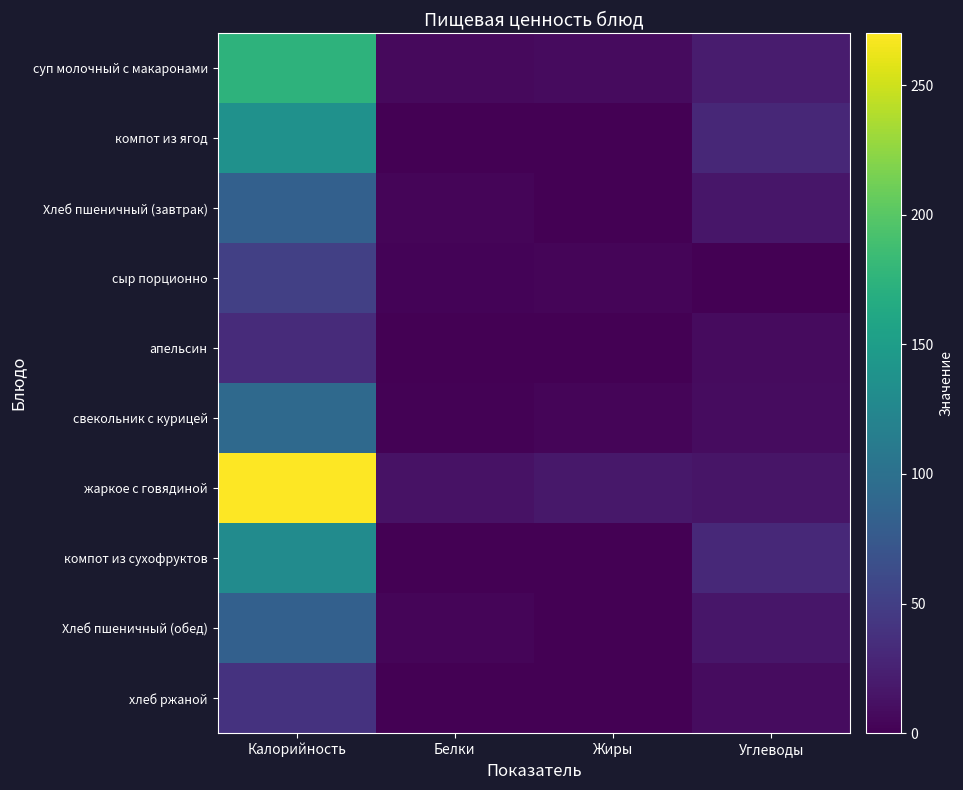

How many categories are shown in the chart?

4